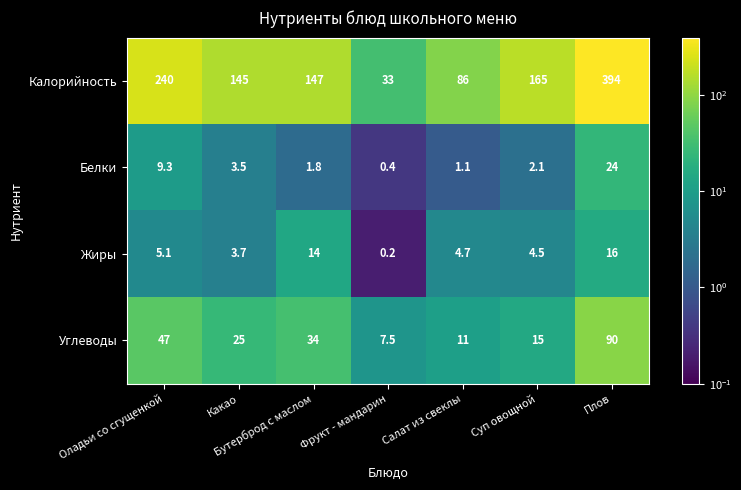

What is the difference between the highest and lowest values at Фрукт - мандарин?

32.8